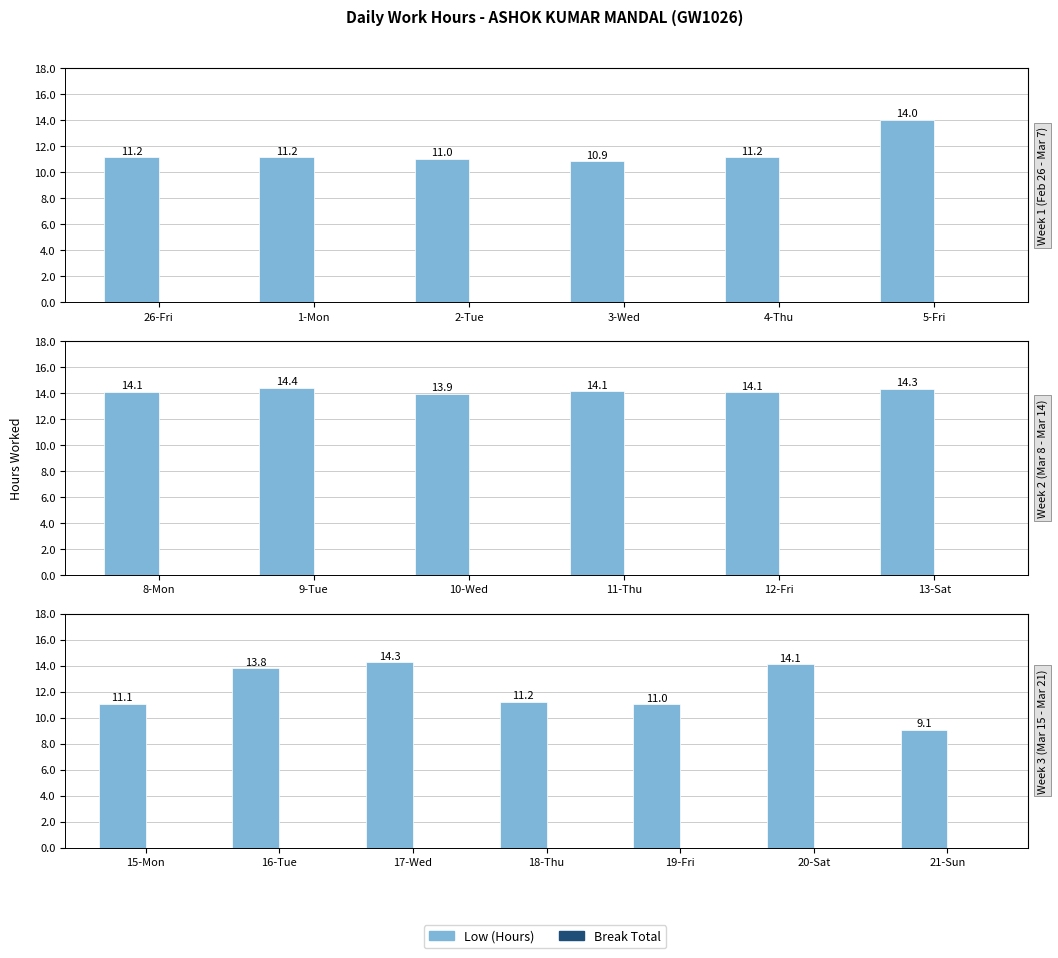

Which series changed the most between 17-Wed and 18-Thu?

Low (Hours)